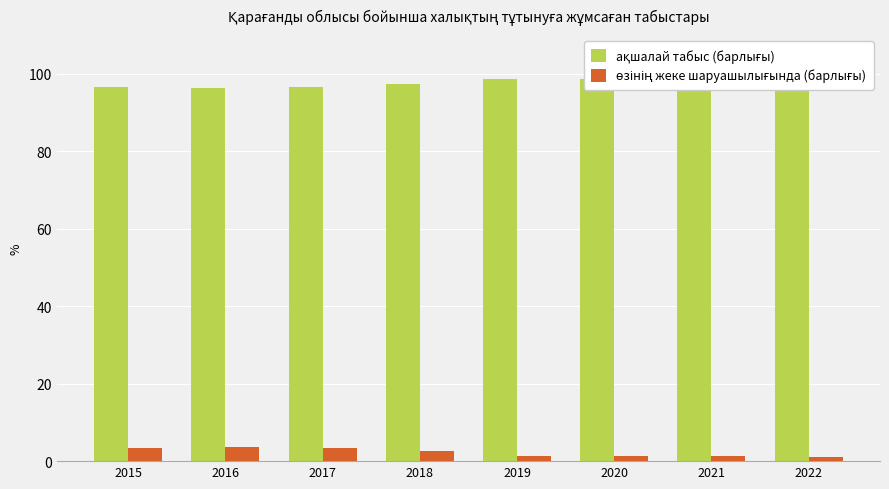

What is the value of the ақшалай табыс (барлығы) bar at the 7th from the left?

98.6